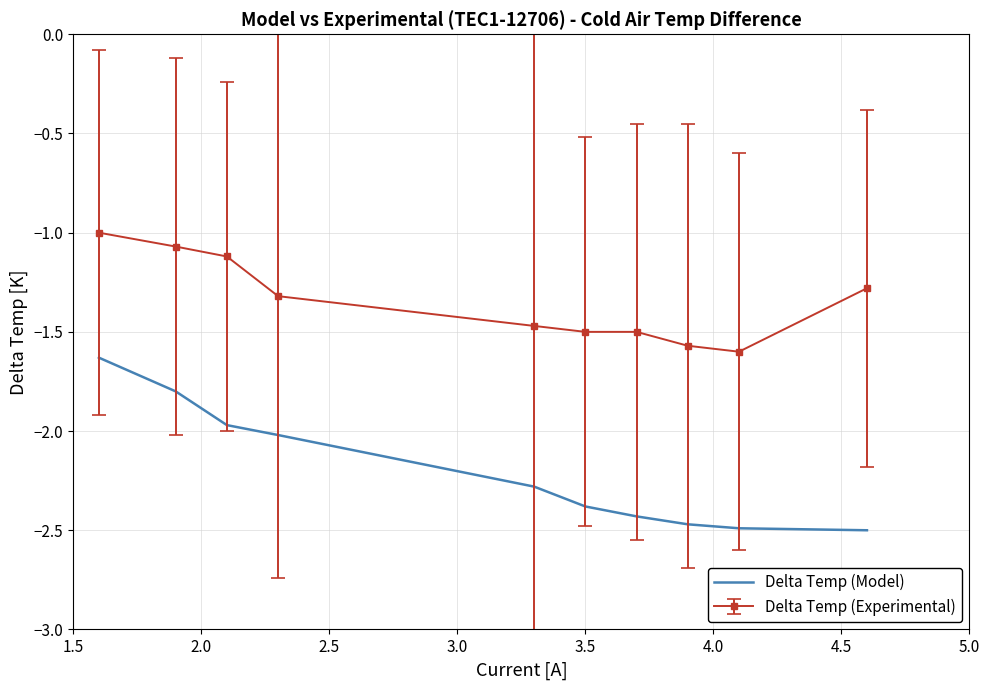

List the series in order of their overall mean, highest first.

Delta Temp (Experimental), Delta Temp (Model)